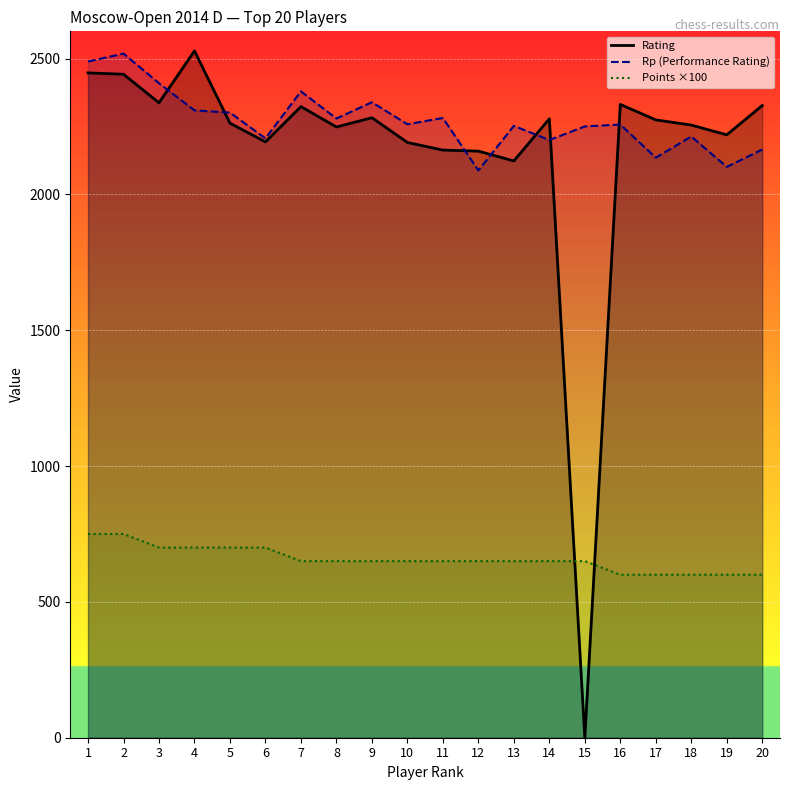

Does the chart display data point markers on the line(s)?

No